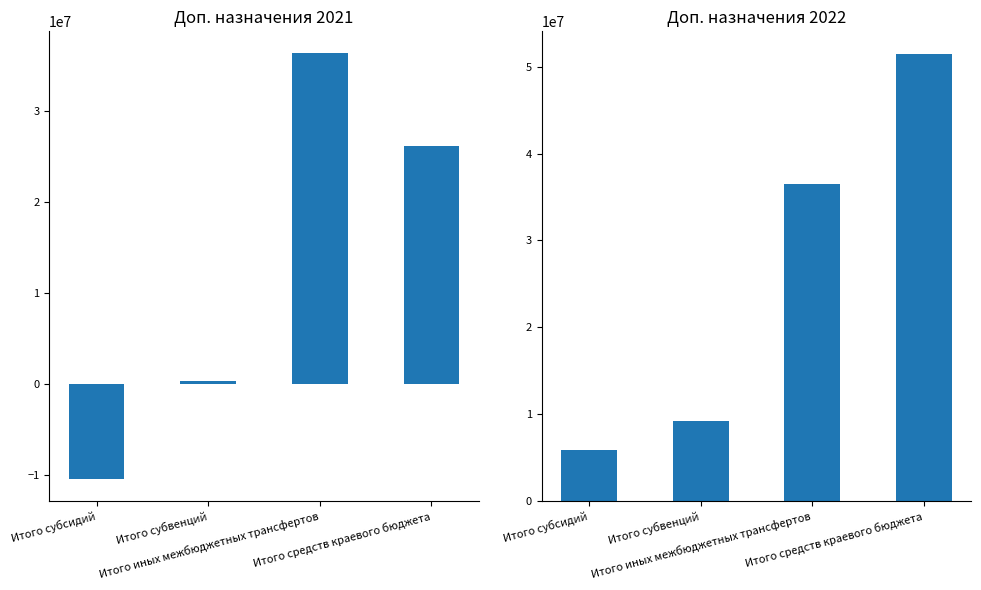

Is it true that Дополнительные бюджетные назначения 2022 equals 7703567.7 at Итого субсидий?

False